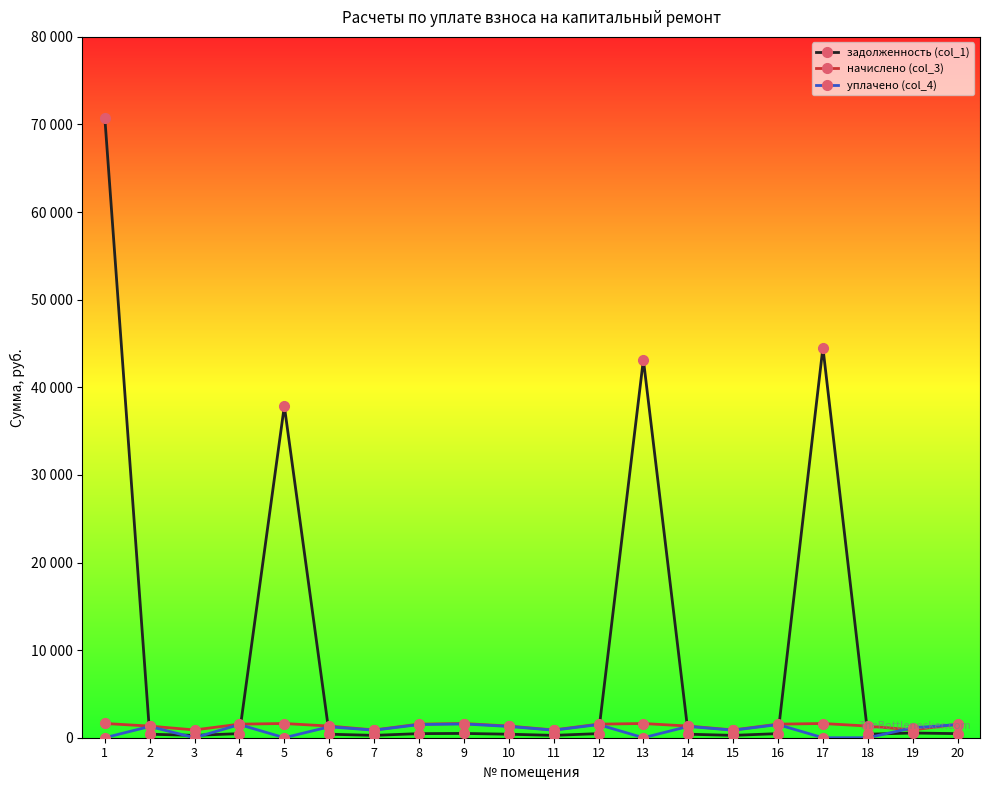

Reading left to right, list all the values displayed in this chart.

задолженность (col_1): 70778.0	399.4	267.5	466.5	37866.6	400.9	267.5	466.5	488.8	400.9	267.5	466.5	43162.2	400.9	267.5	466.5	44535.8	400.9	536.6	466.5
начислено (col_3): 1627.5	1325.5	888.0	1548.2	1622.4	1330.7	888.0	1548.2	1622.4	1330.7	888.0	1548.2	1622.4	1330.7	888.0	1548.2	1622.4	1330.7	888.0	1548.2
уплачено (col_4): 0.0	1283.1	0.0	1498.6	0.0	1245.4	859.5	1498.6	1570.4	1288.0	859.5	1498.6	0.0	1288.0	859.5	1498.6	0.0	0.0	1128.2	1498.6